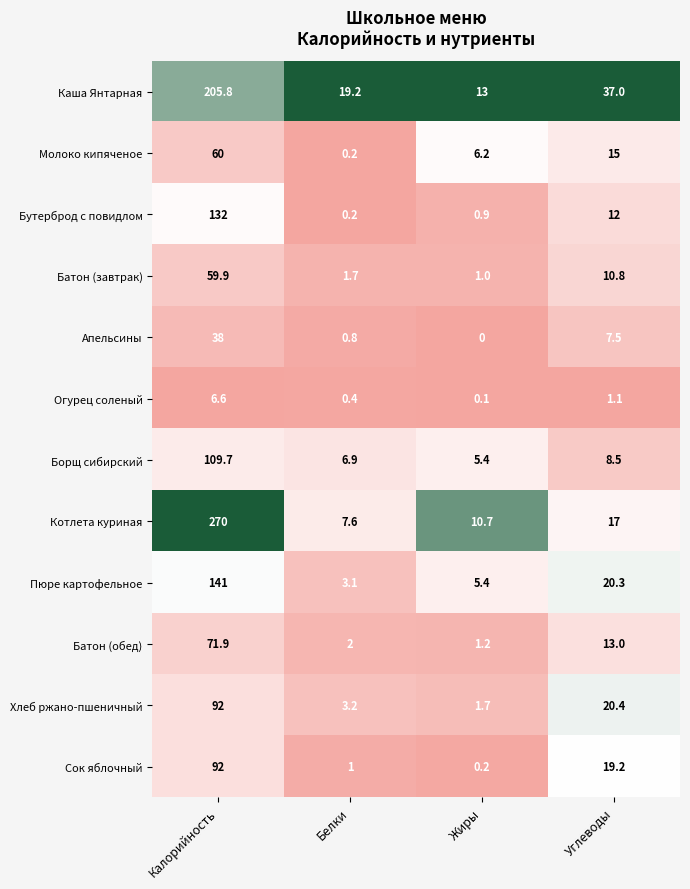

At which category is the sum across all series the highest?

Калорийность